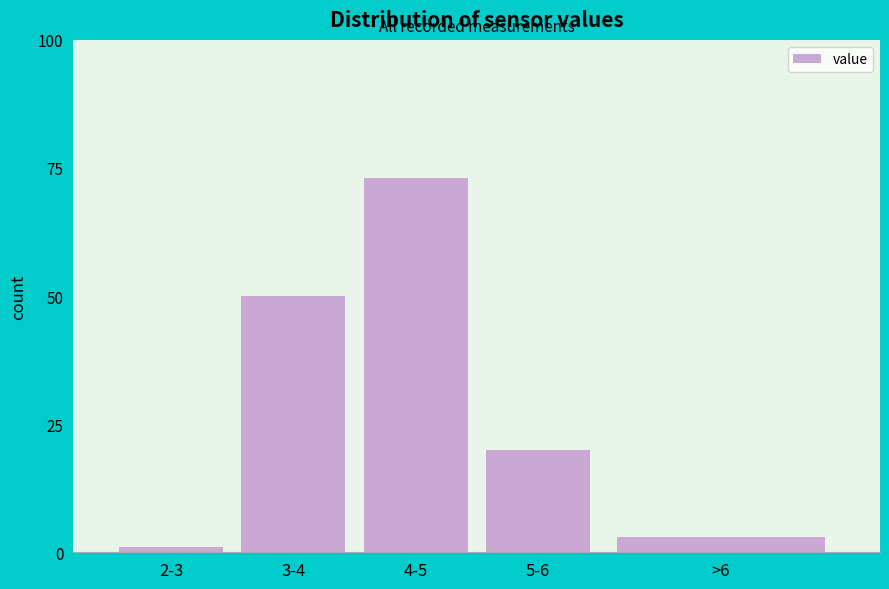

Reading left to right, transcribe all the data shown in this chart.

1	50	73	20	3